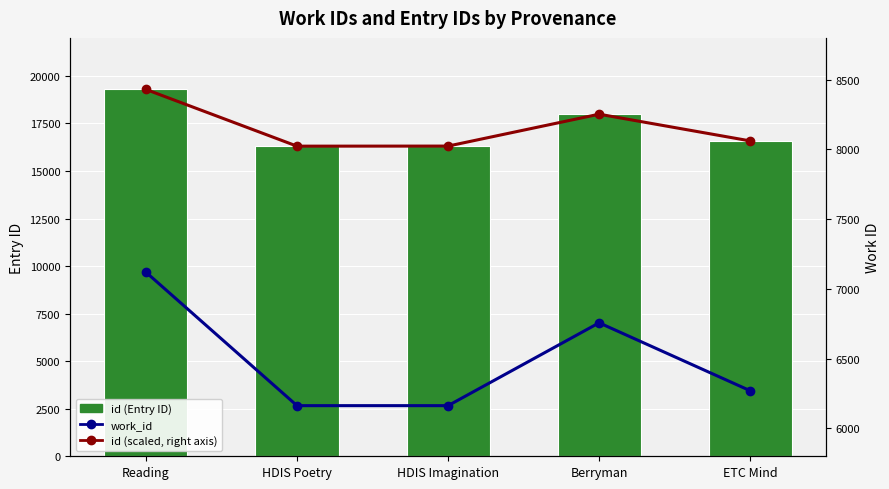

The value of work_id at ETC Mind is 1405.4. True or false?

False